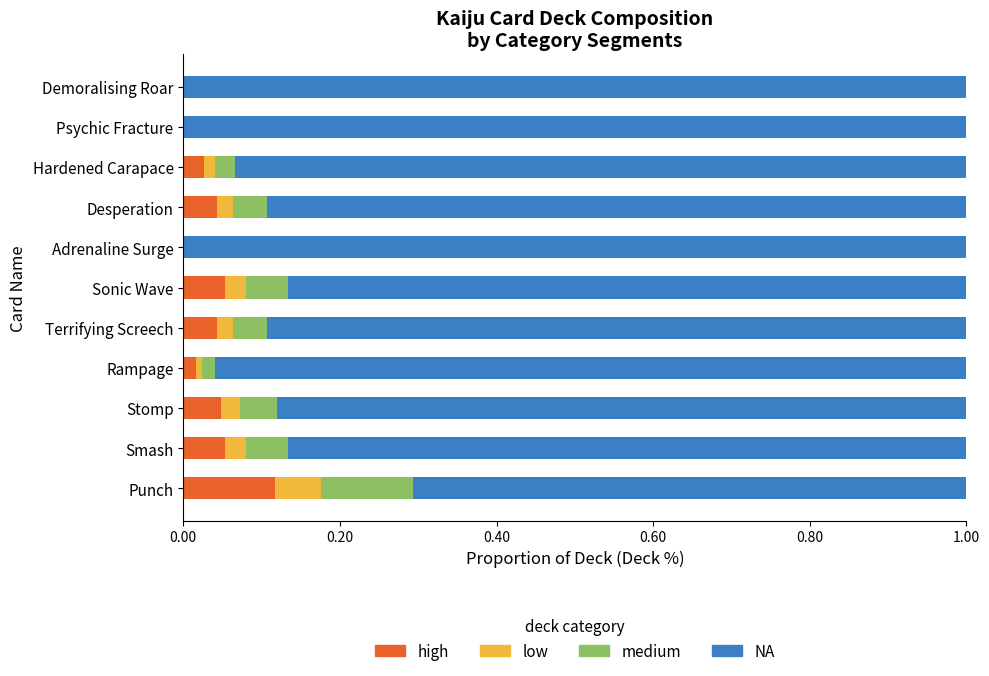

The high series shows 0.1 at Demoralising Roar. True or false?

False